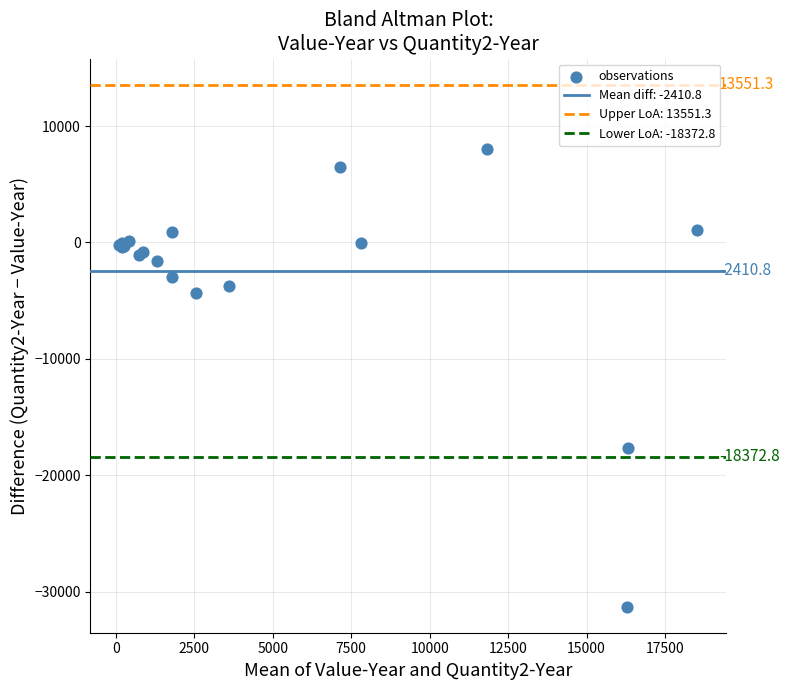

What Y value in the scatter plot is closest to -11616?

-17615